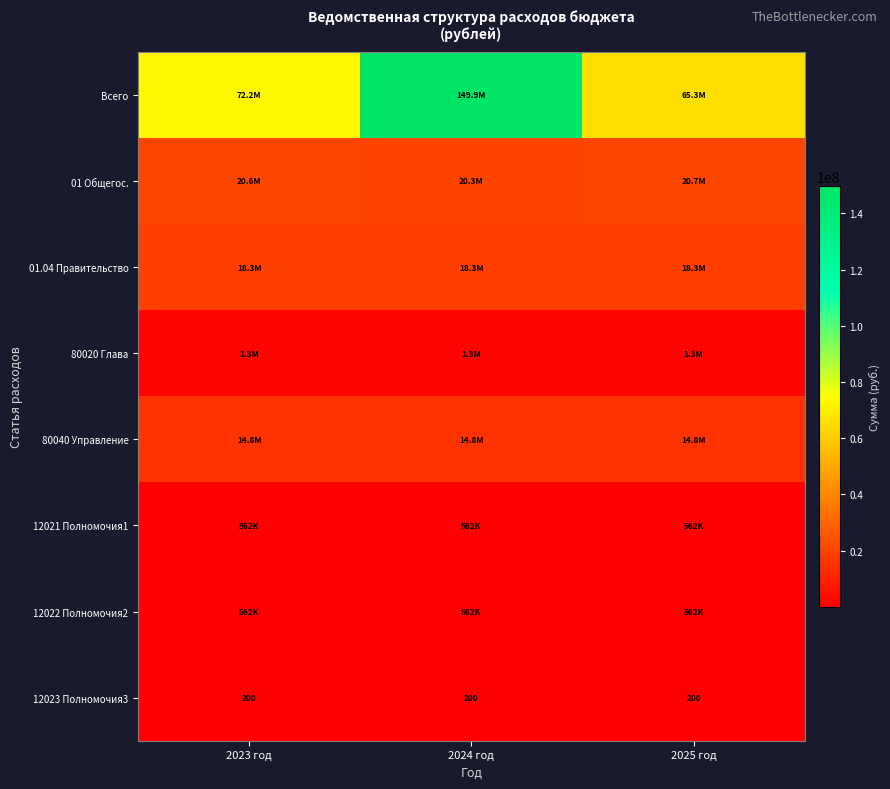

The 01 Общегос. series shows 20721052.0 at 2025 год. True or false?

True